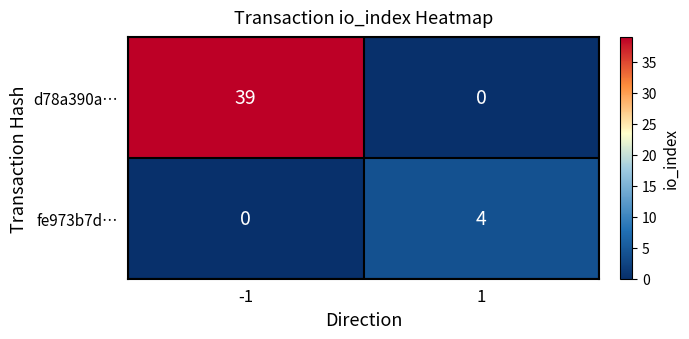

True or false: fe973b7d… has a value of 5 at 1.

False